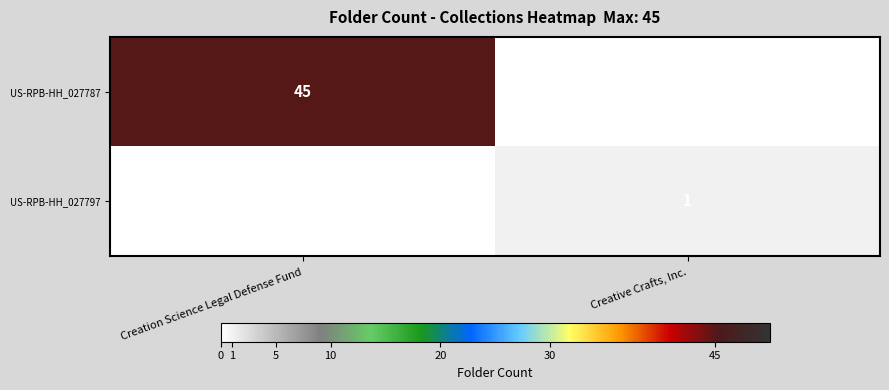

At how many categories does at least one series exceed 12?

1